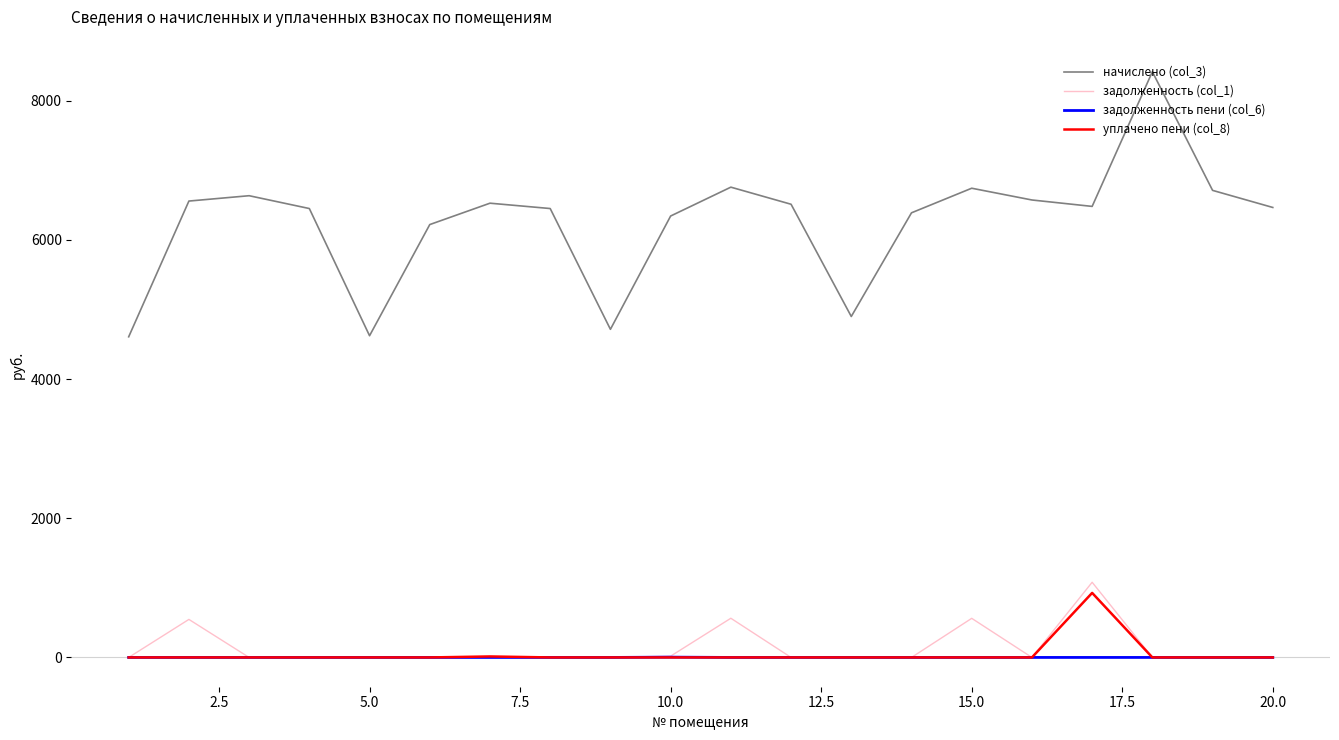

How many lines are shown in the chart?

4